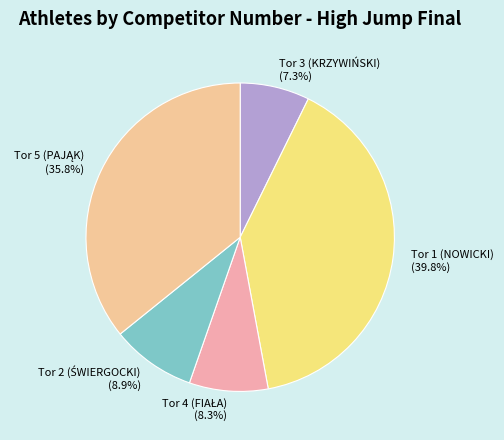

Is there any slice that represents more than half of the pie?

No